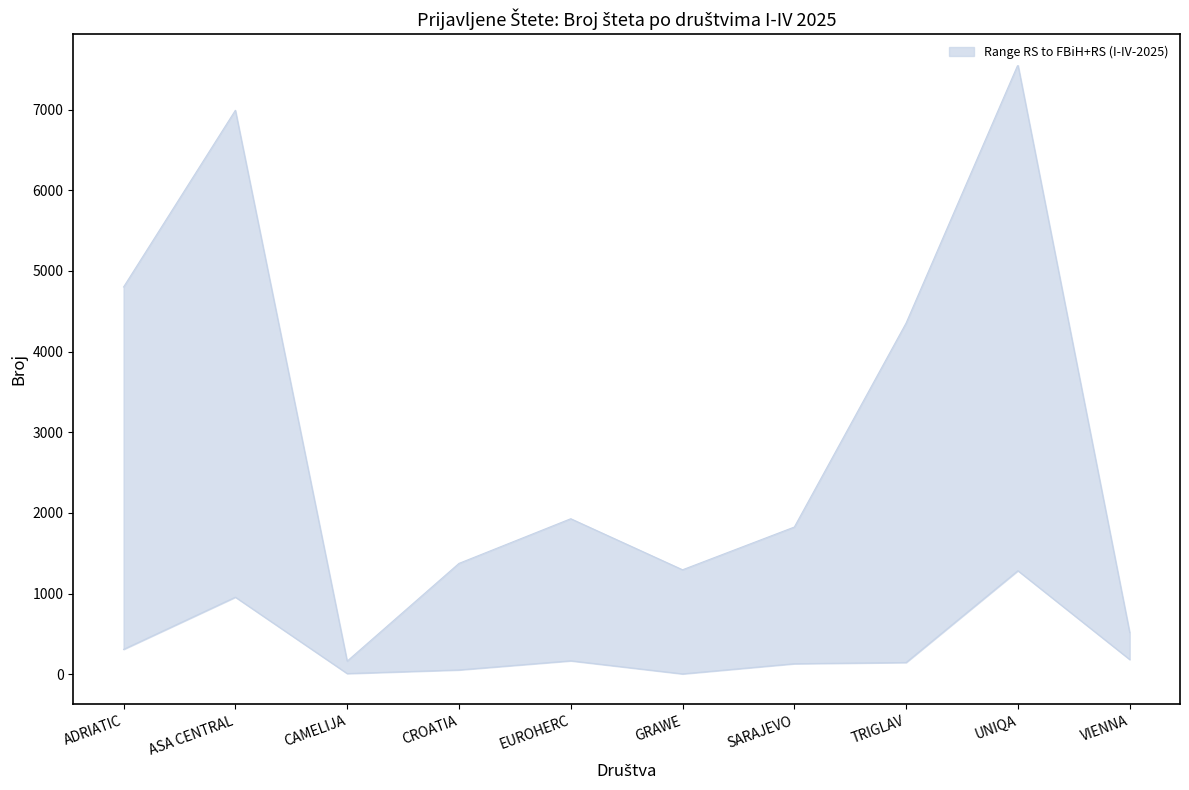

What is the average value of the I-IV-2025 RS series?

323